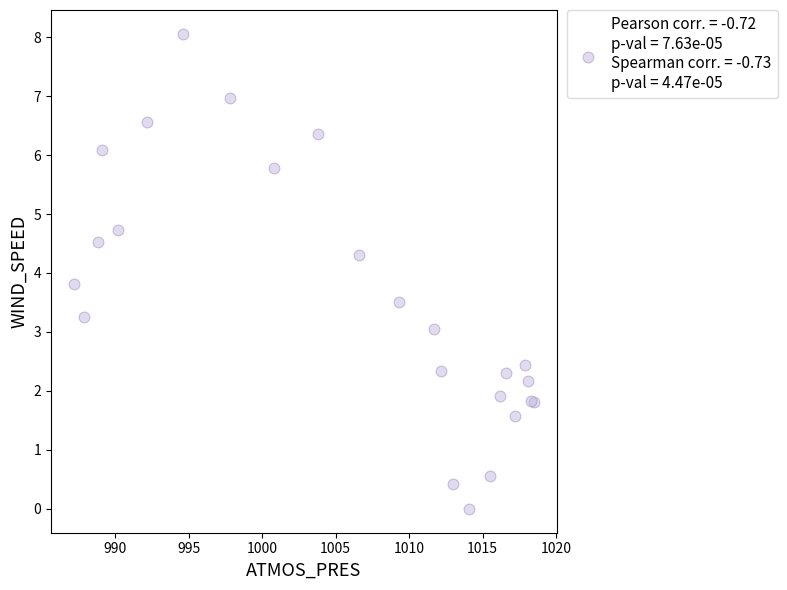

What Y value in the scatter plot is closest to 4?

3.8